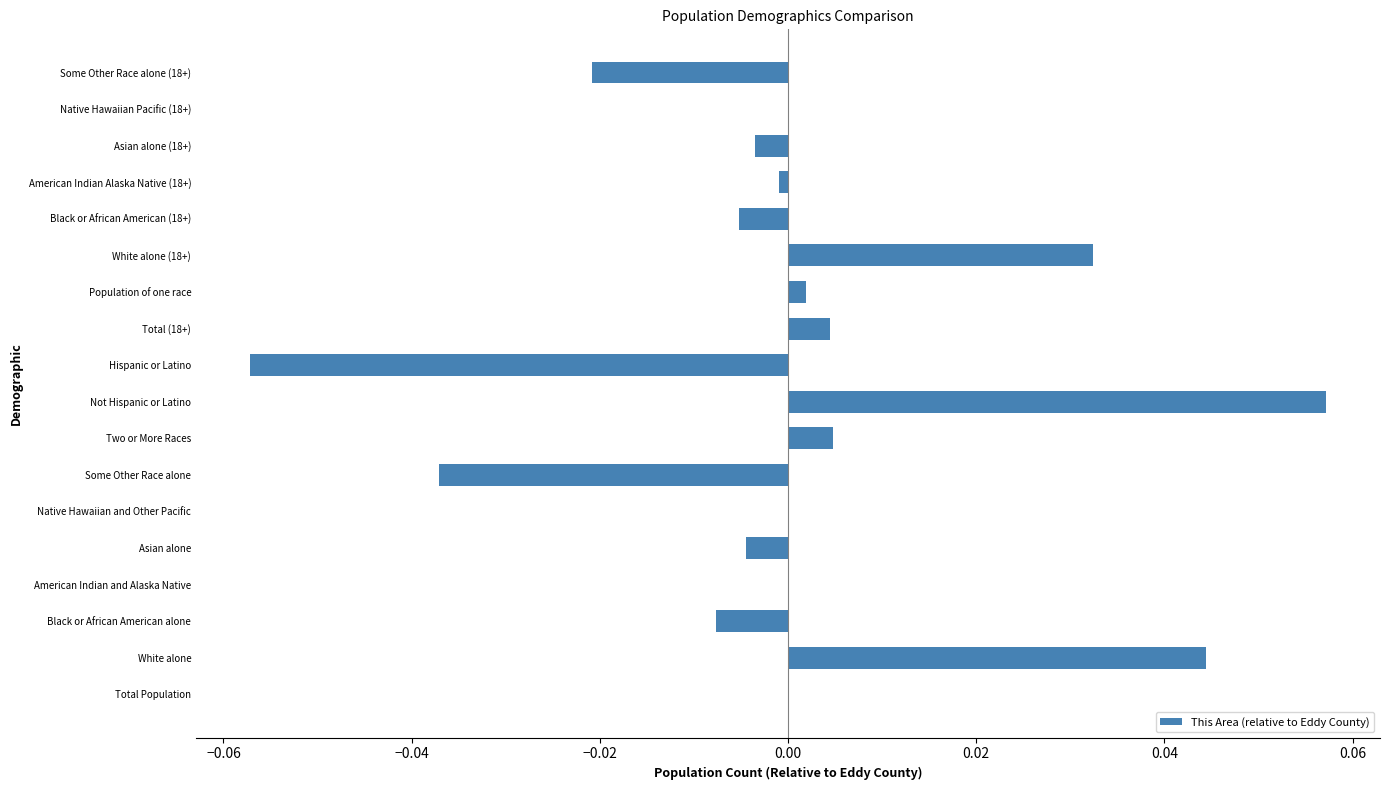

Is it true that the value at White alone (18+) is 0.0?

True